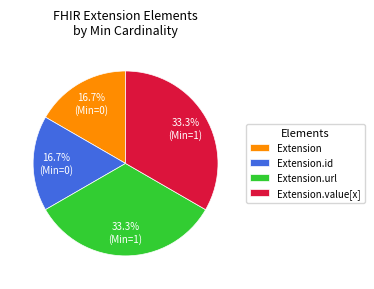

Is Extension.url the majority of the pie?

No